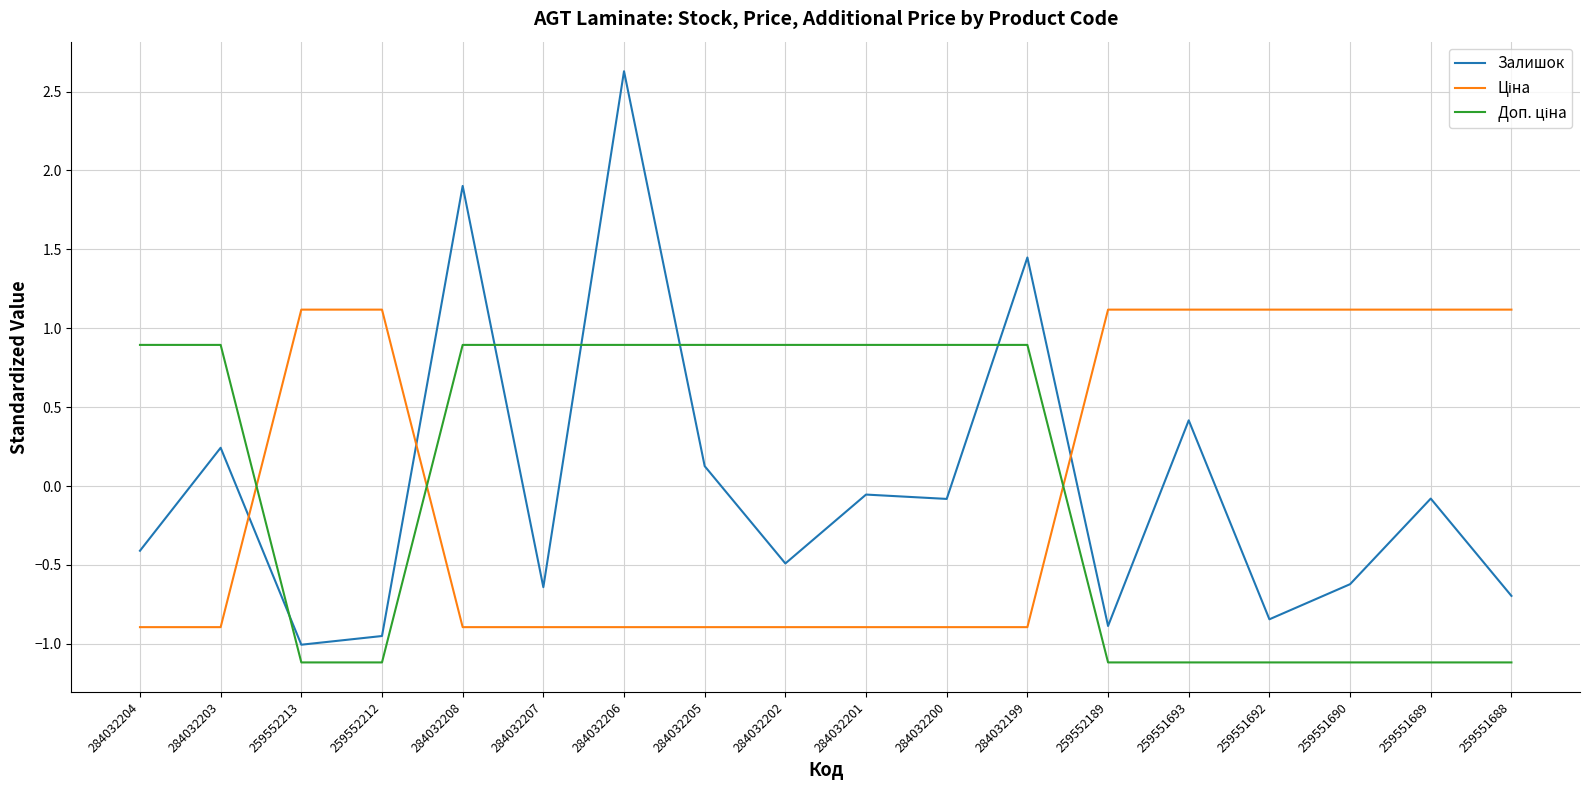

The Залишок series shows -0.4 at 284032204. True or false?

True